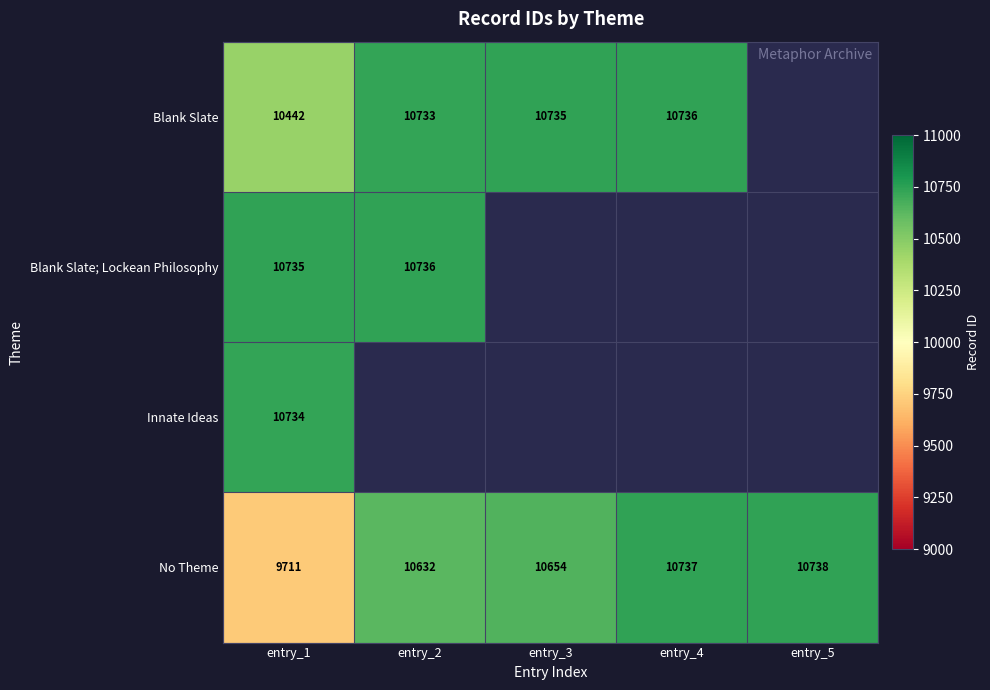

At which category does the chart reach its minimum across all series?

entry_1